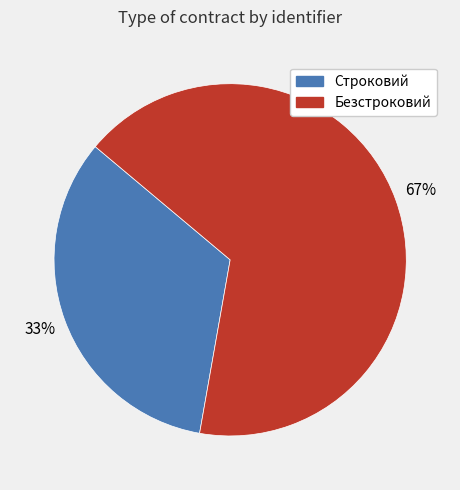

To the nearest percent, what is the average slice percentage?

50%